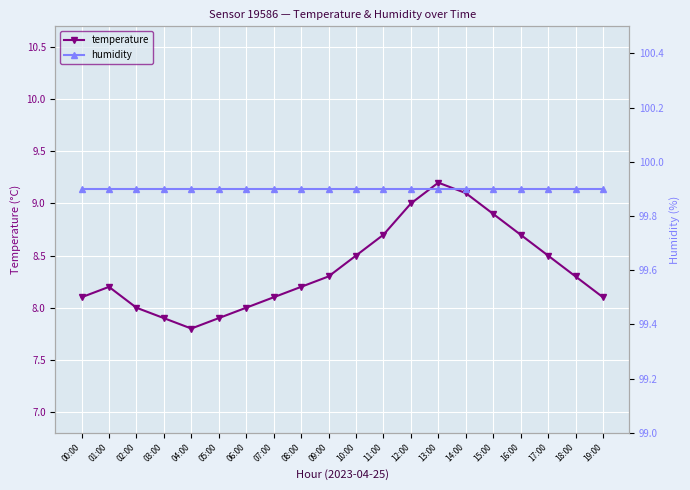

What are all the series names shown in the legend?

temperature, humidity